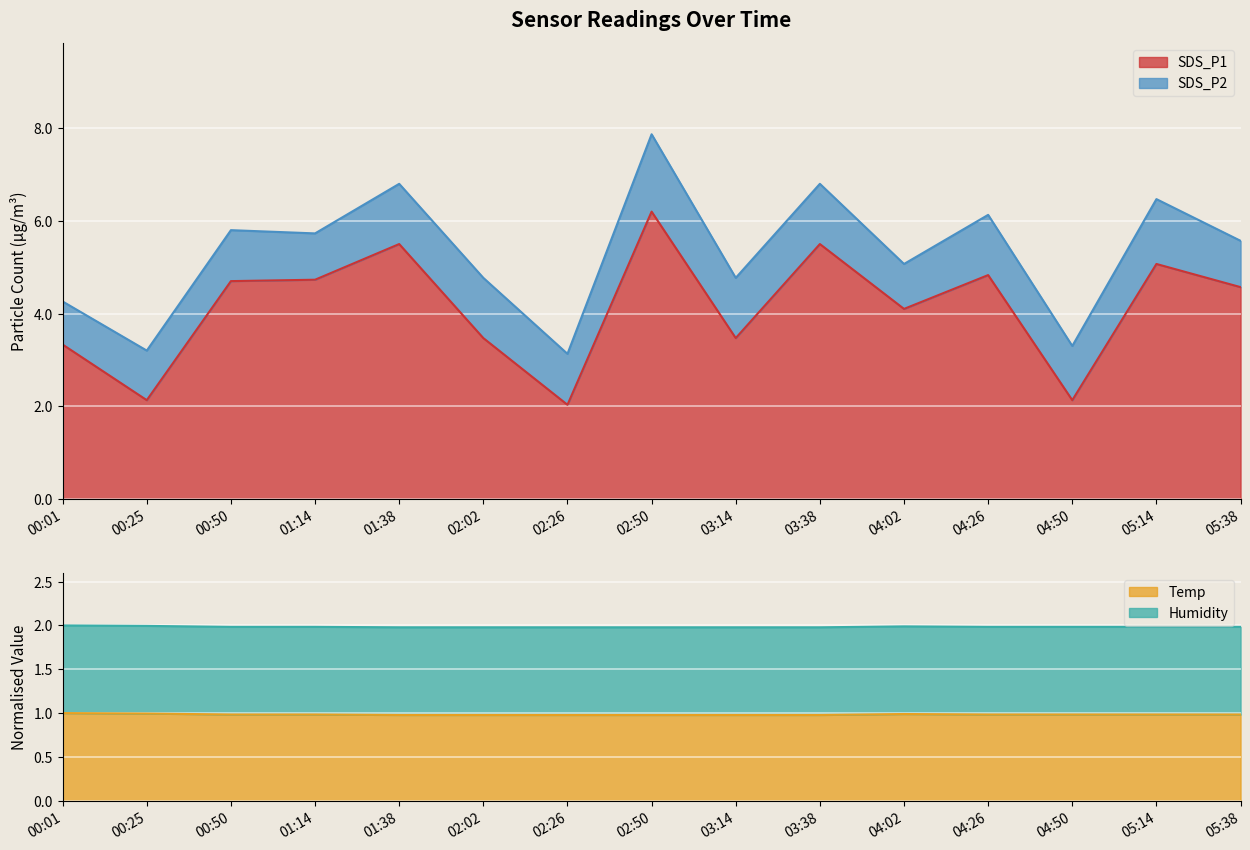

The value of SDS_P1 at 00:01 is 4.4. True or false?

False